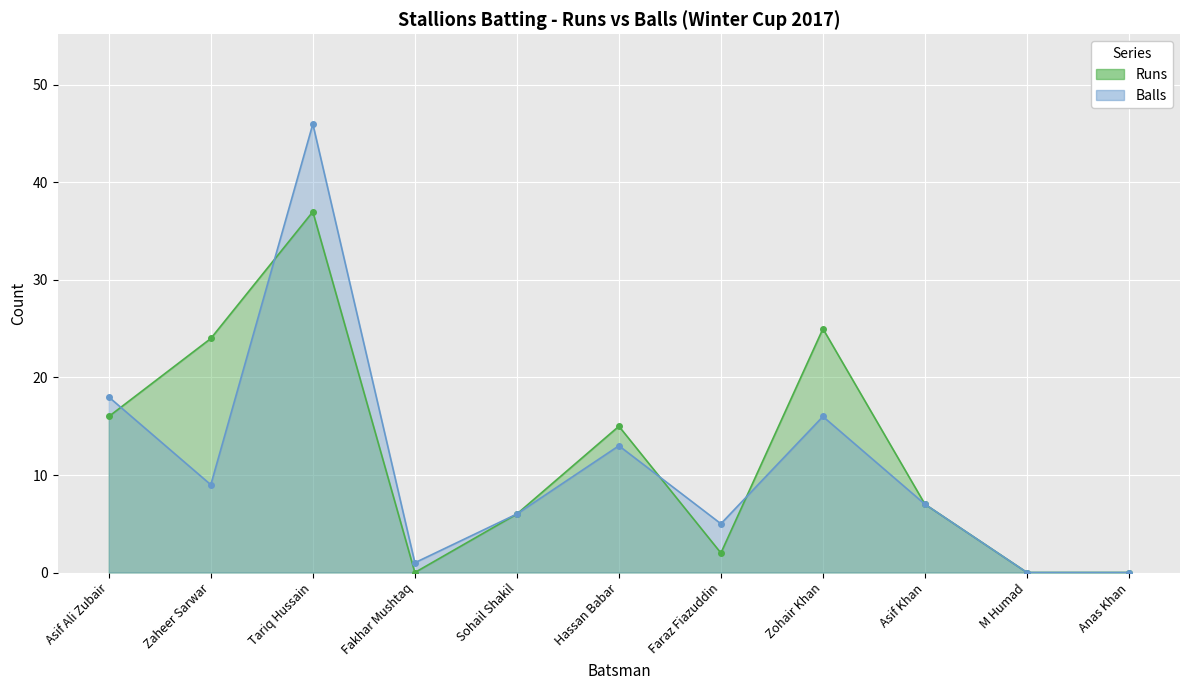

What position from the right is Zohair Khan?

4